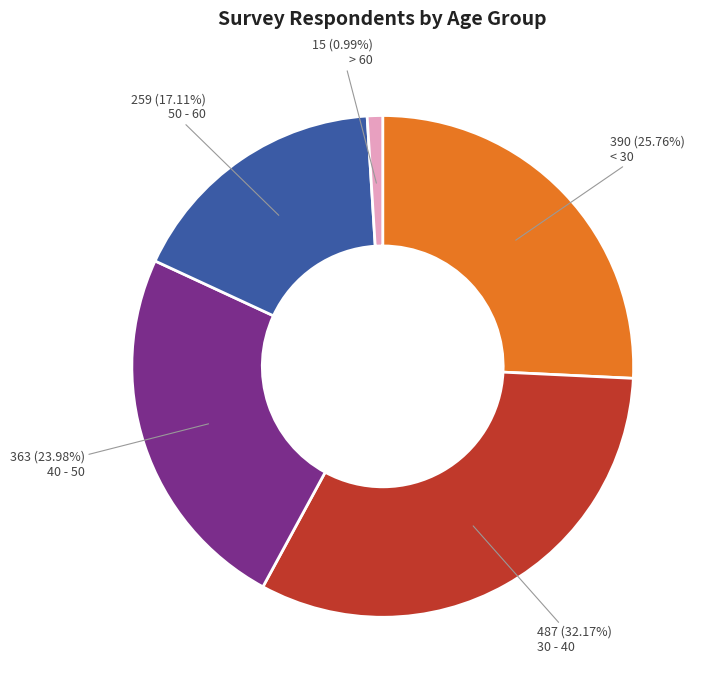

Combined, do 40 - 50 and > 60 account for over 50%?

No